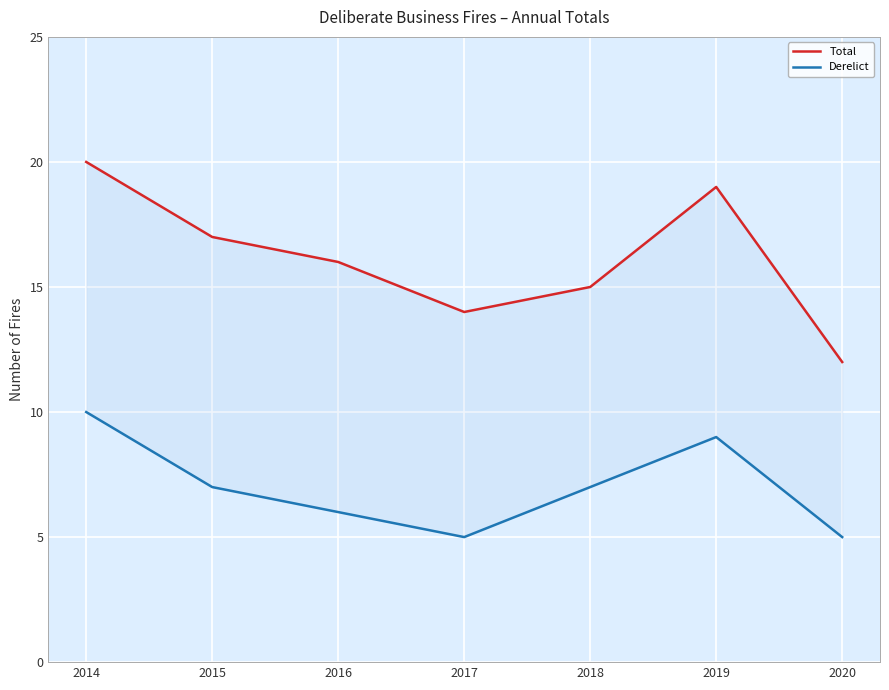

Where does the Total series first go above 16?

2014